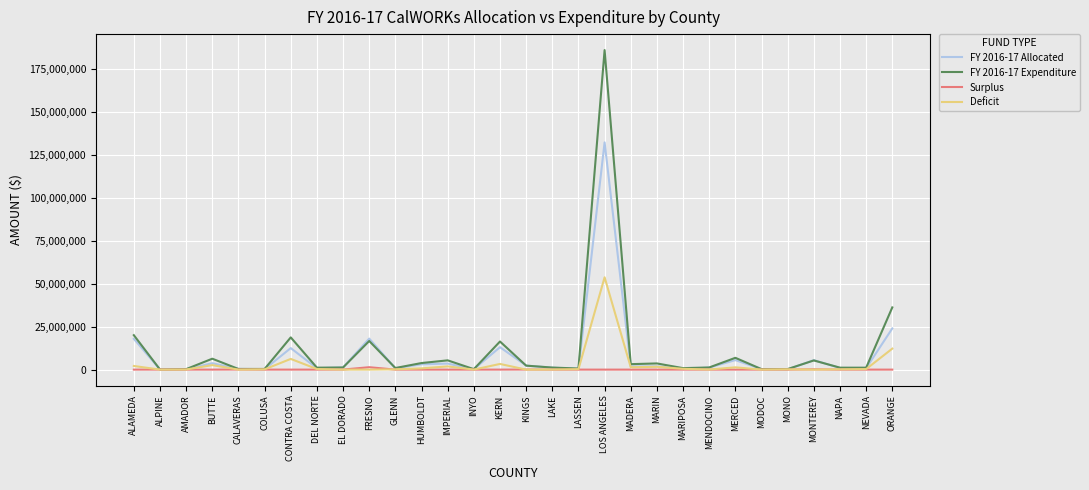

At which category is the sum across all series the highest?

LOS ANGELES